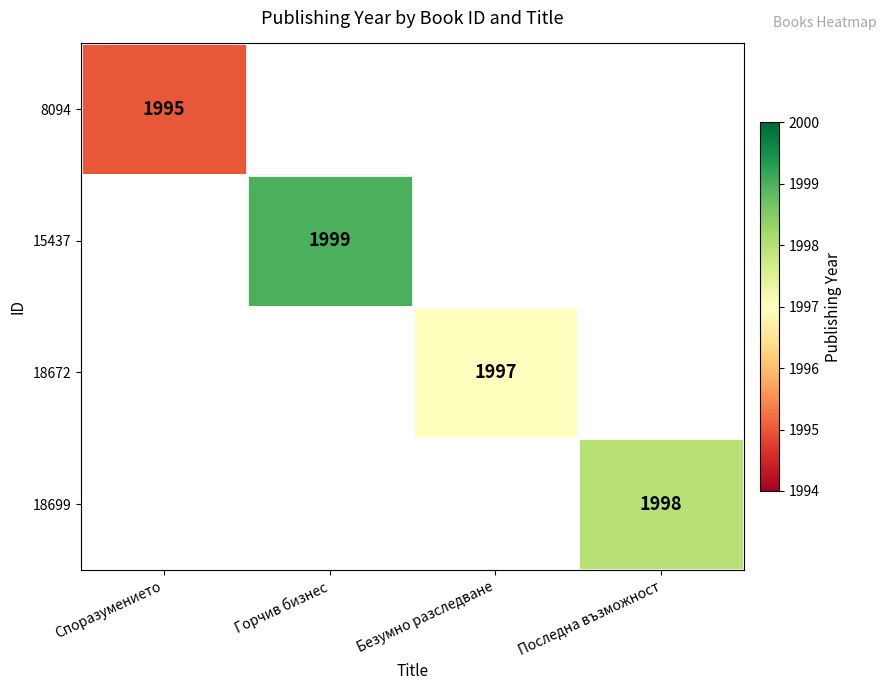

Count the number of data series in this chart.

4